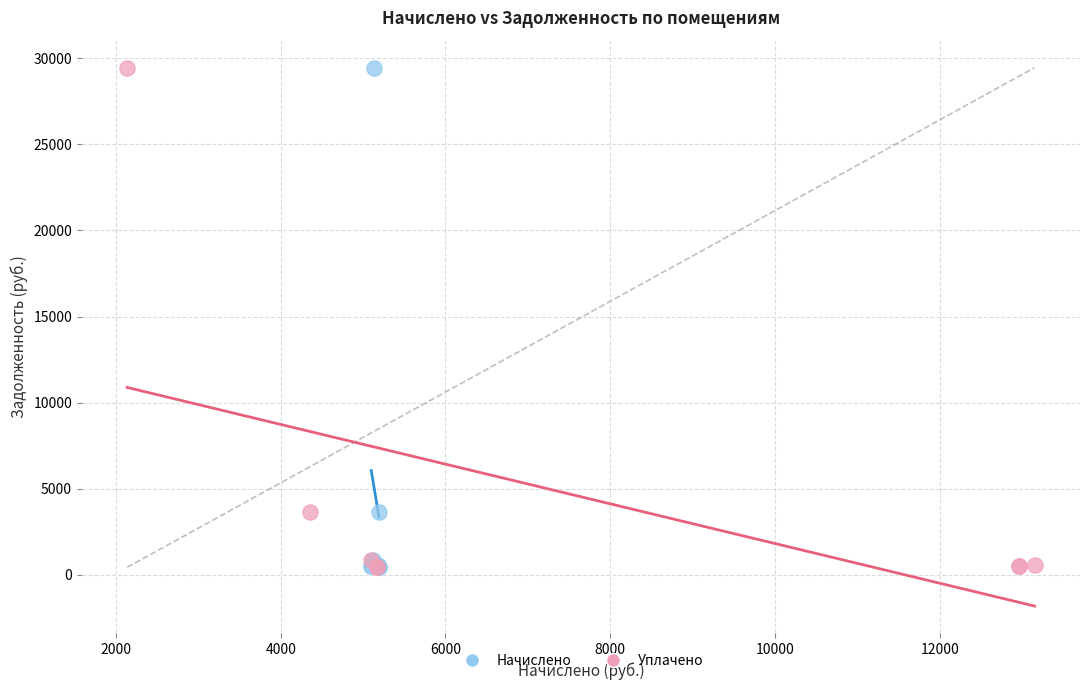

What are all the series names shown in the legend?

Начислено, Уплачено